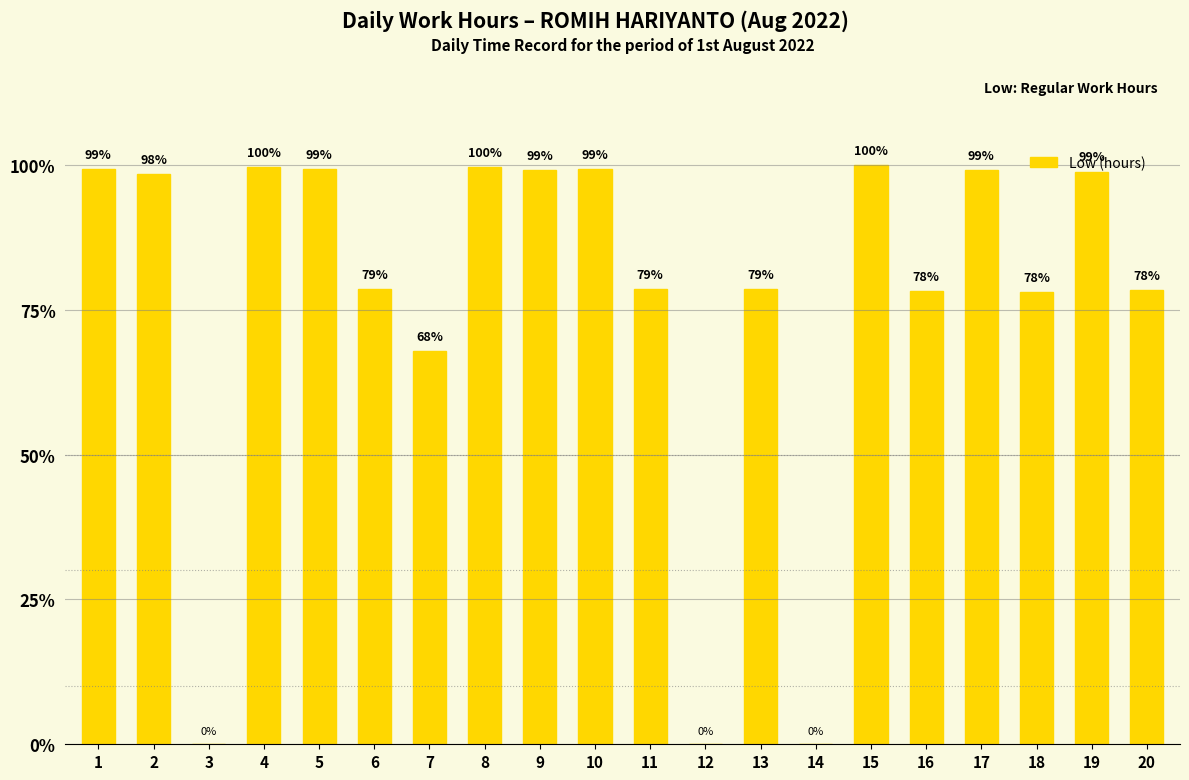

At which category does the chart reach its minimum across all series?

3